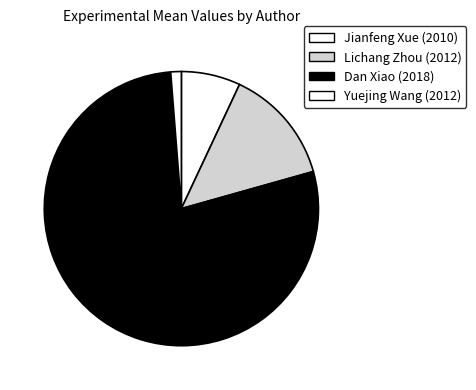

To the nearest percent, what portion does Yuejing Wang represent?

1%